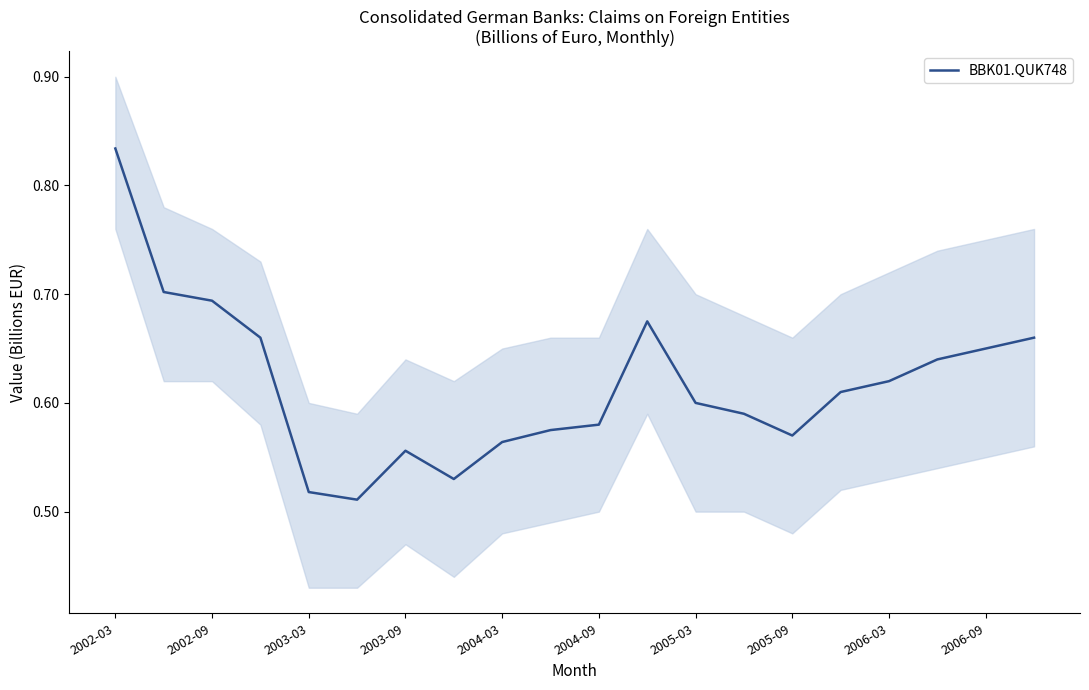

Reading left to right, transcribe all the data shown in this chart.

0.8	0.7	0.7	0.7	0.5	0.5	0.6	0.5	0.6	0.6	0.6	0.7	0.6	0.6	0.6	0.6	0.6	0.6	0.7	0.7